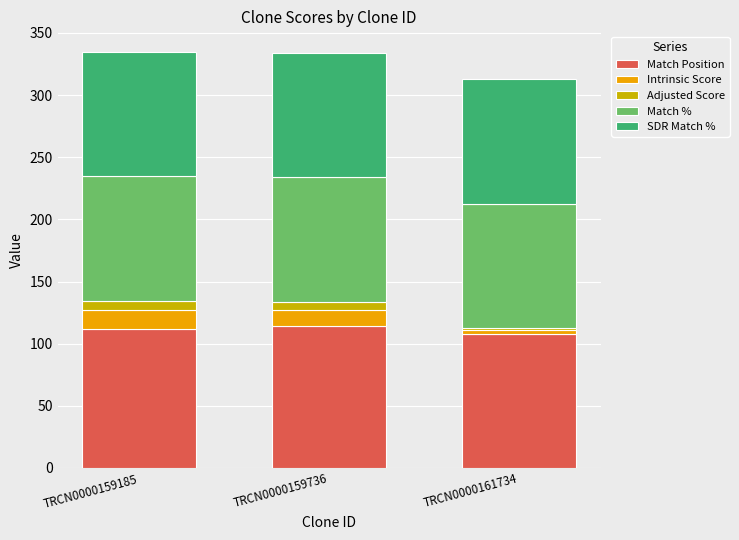

True or false: Match Position has a value of 114.0 at TRCN0000159736.

True